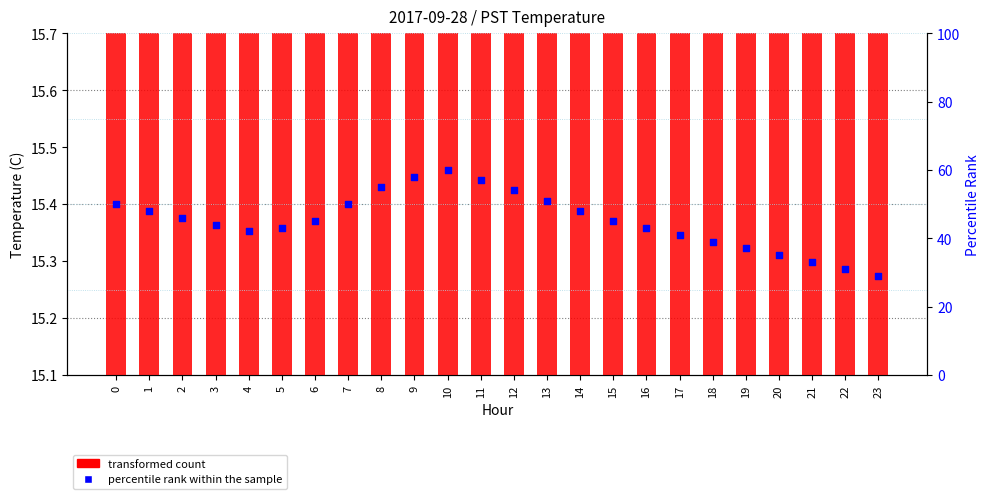

What are all the series names shown in the legend?

transformed count, percentile rank within the sample